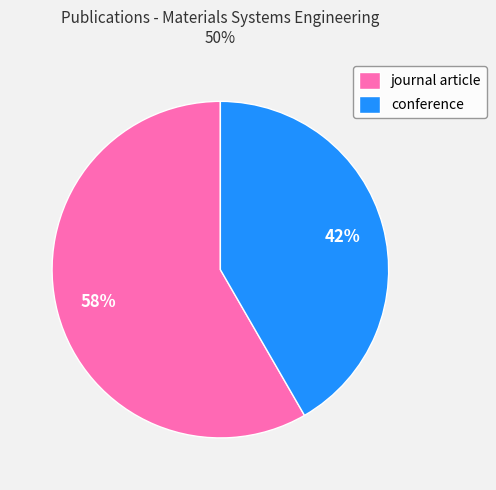

True or false: conference accounts for 31% of the total.

False